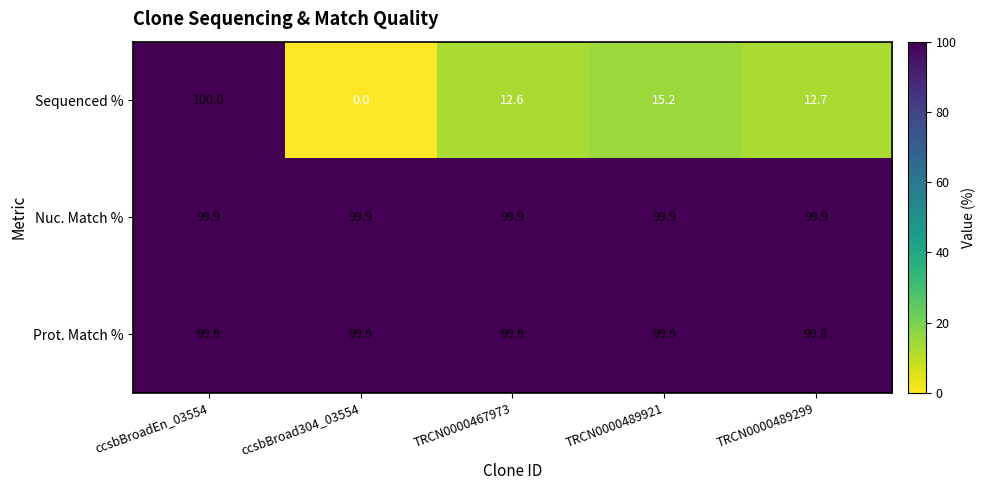

Reading right to left, list all the values displayed in this chart.

Sequenced %: 12.7	15.2	12.6	0.0	100.0
Nuc. Match %: 99.9	99.9	99.9	99.9	99.9
Prot. Match %: 99.8	99.9	99.9	99.9	99.9